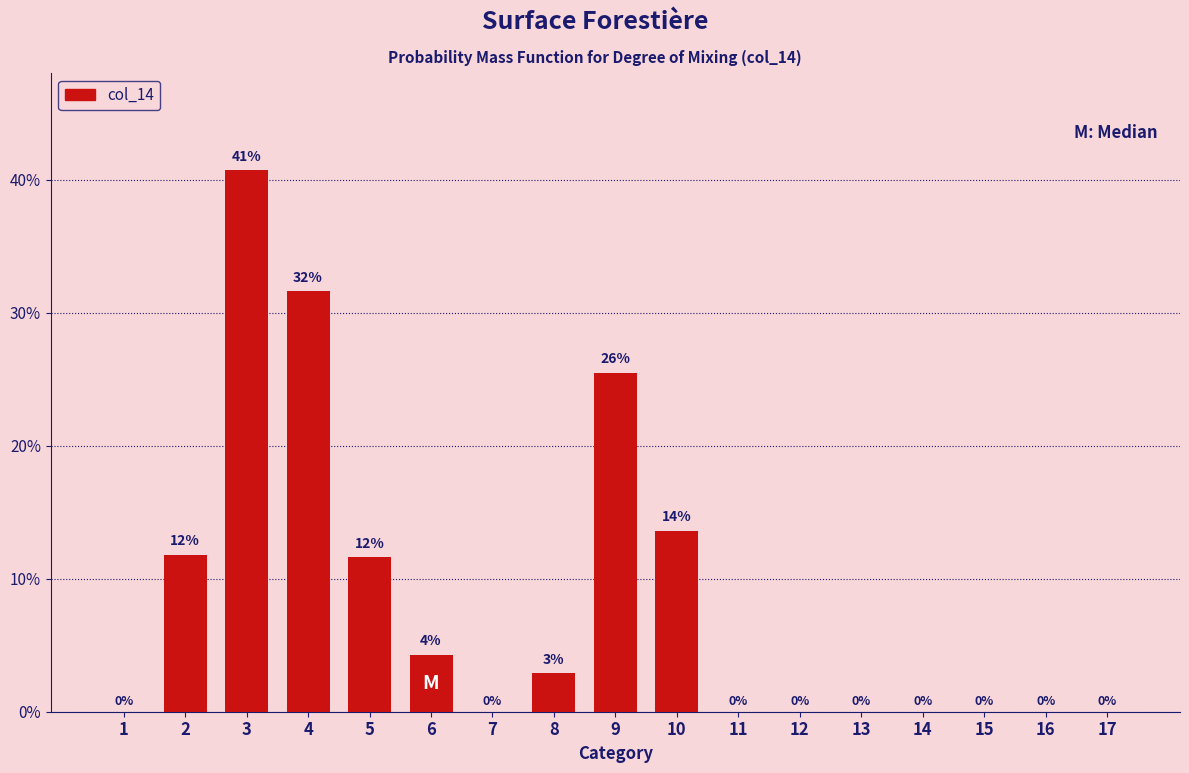

True or false: the data shows 26.2 at 11.

False